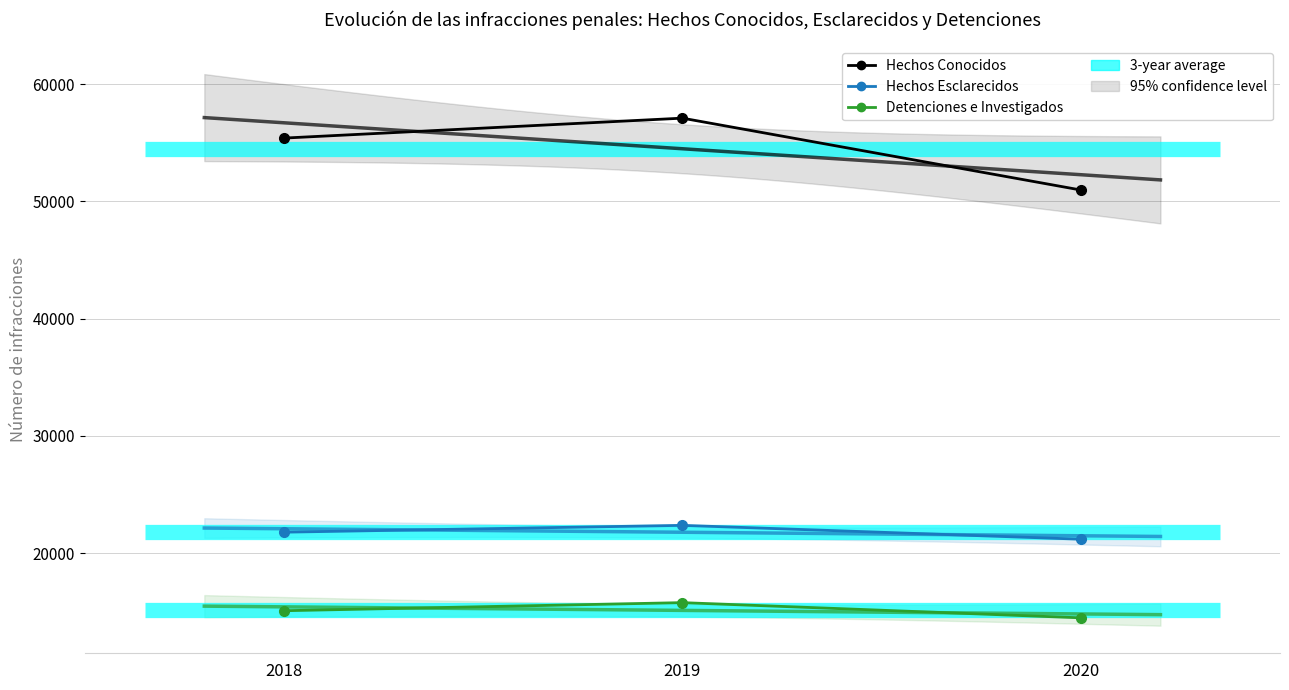

What is the value of the Hechos Conocidos point at the 2nd from the left?

57099